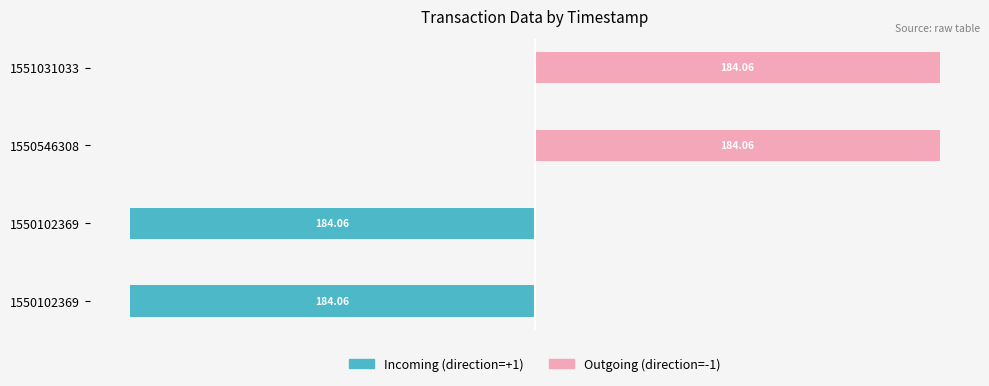

The Incoming (direction=+1) series shows -266.3 at 1550102369. True or false?

False